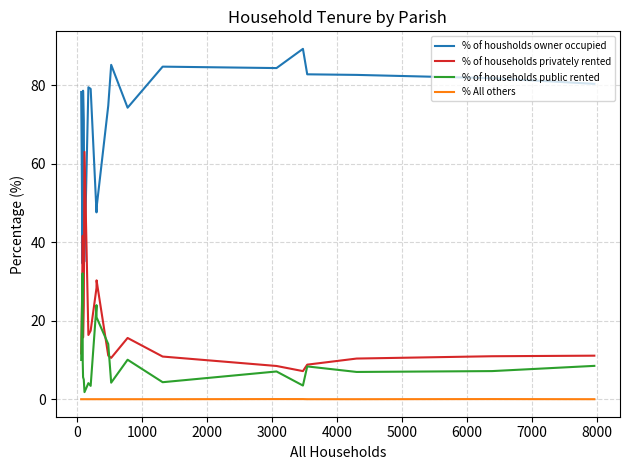

What is the highest value of the % of households privately rented series?

63.1